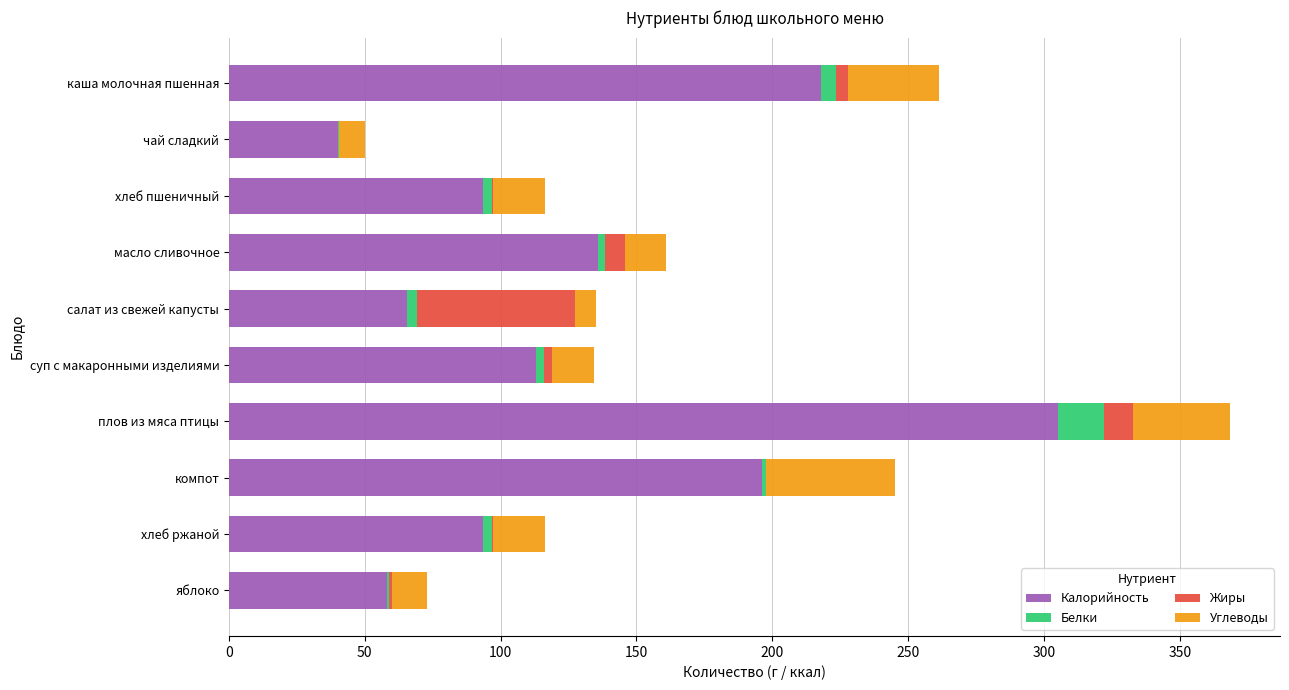

Which category has the highest value in the Калорийность series?

плов из мяса птицы